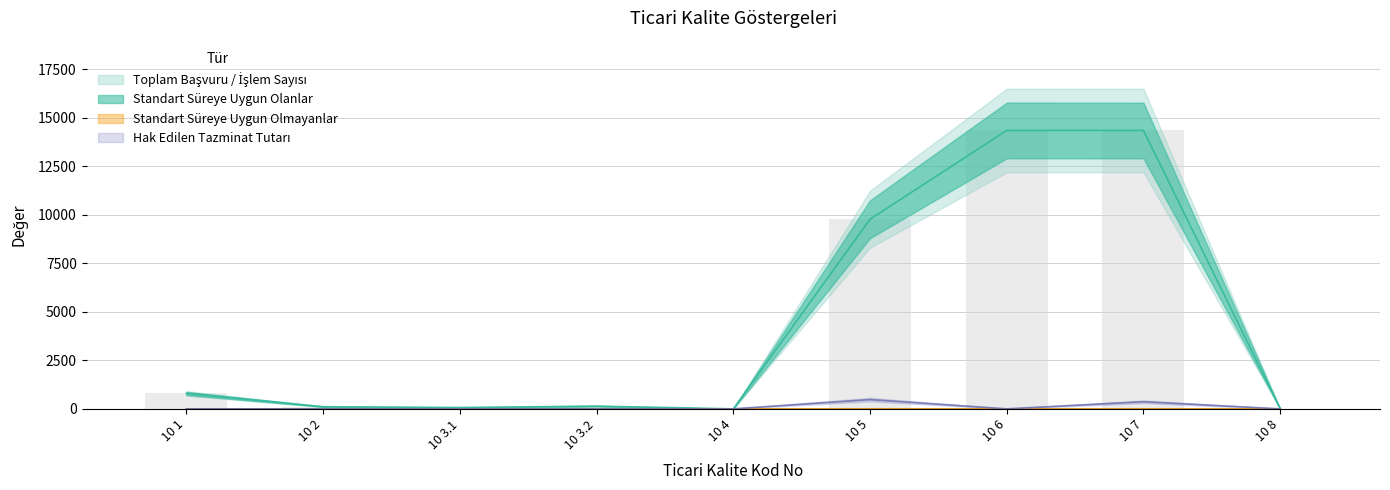

What is the sum of all Standart Süreye Uygun Olmayanlar values?

4.0